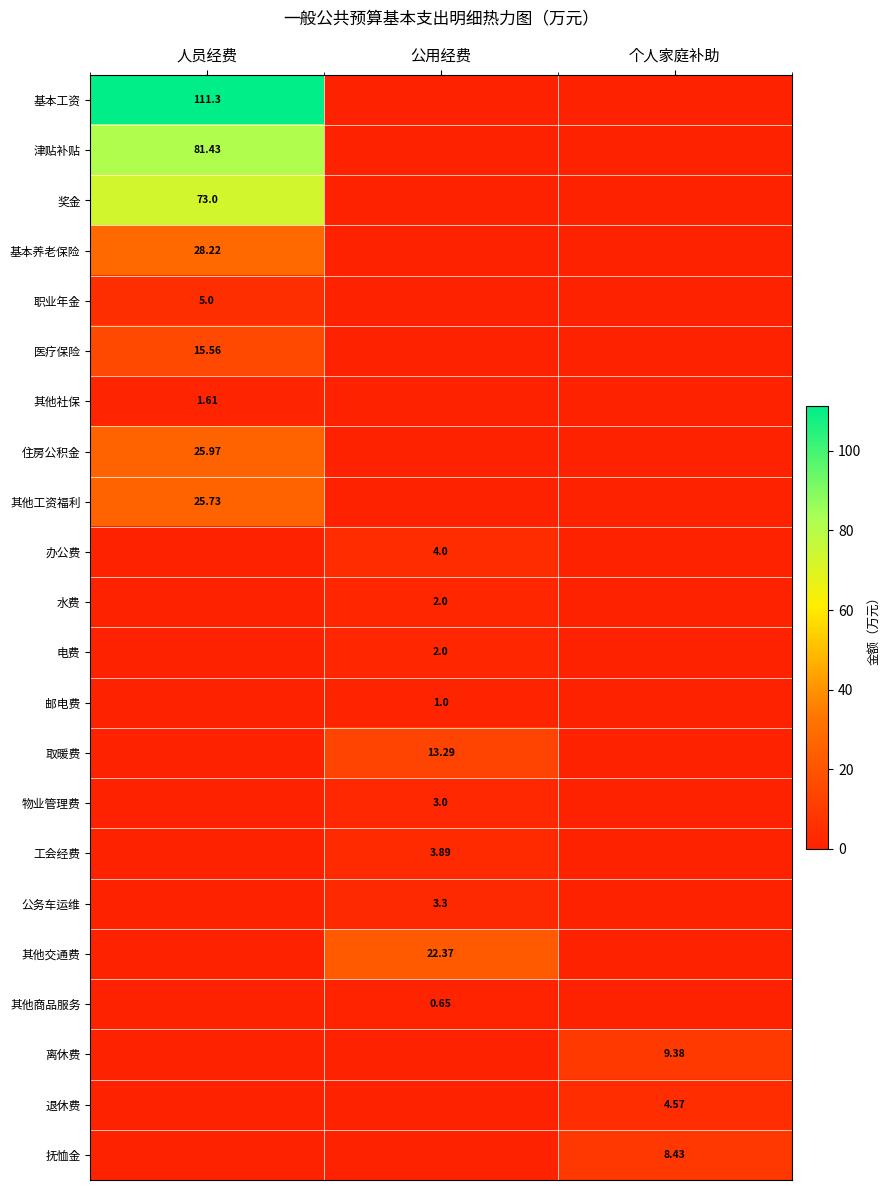

How many distinct data groups are displayed?

22